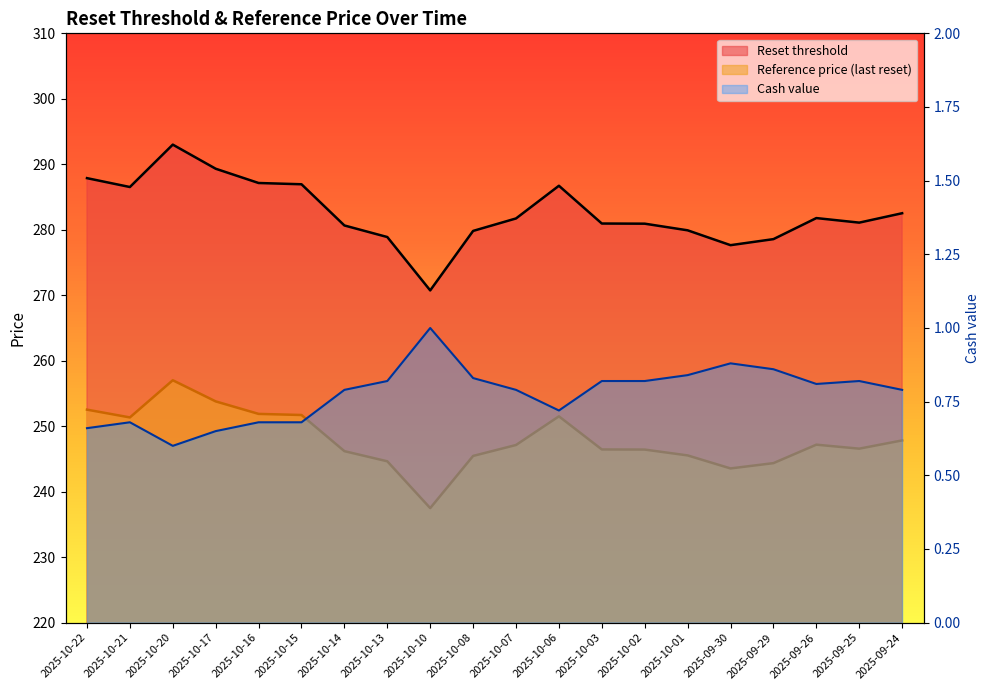

Between 2025-10-22 and 2025-09-29, which series saw the biggest shift?

Reset threshold